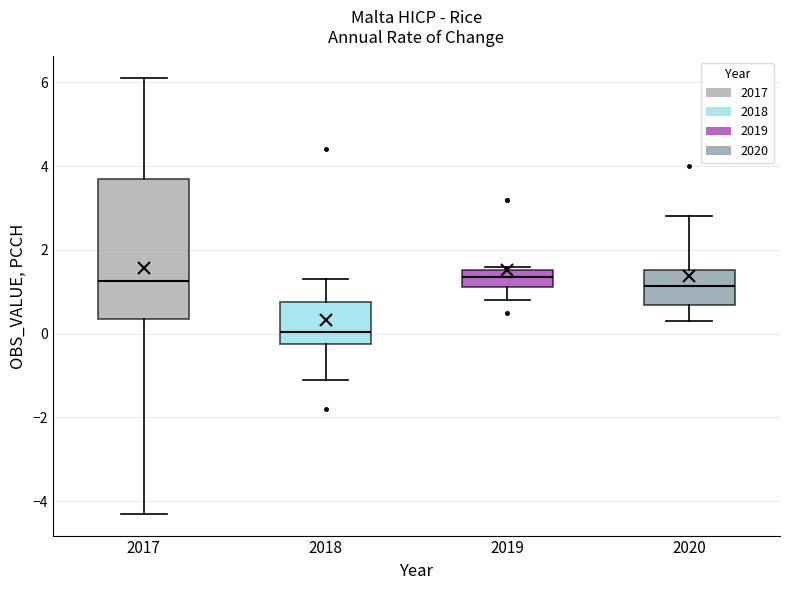

Comparing the boxes themselves (not the whiskers), which one is the tallest?

2017